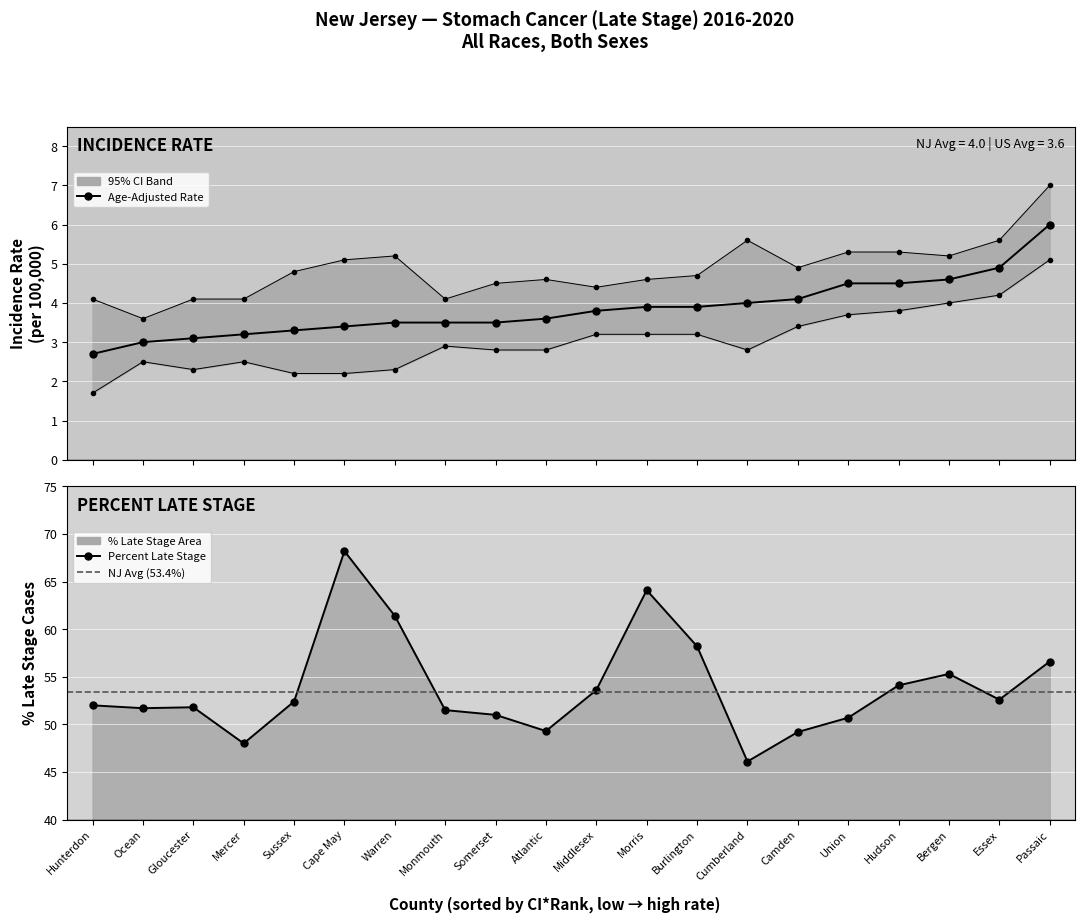

Is it true that Percent Late Stage equals 58.2 at Burlington?

True